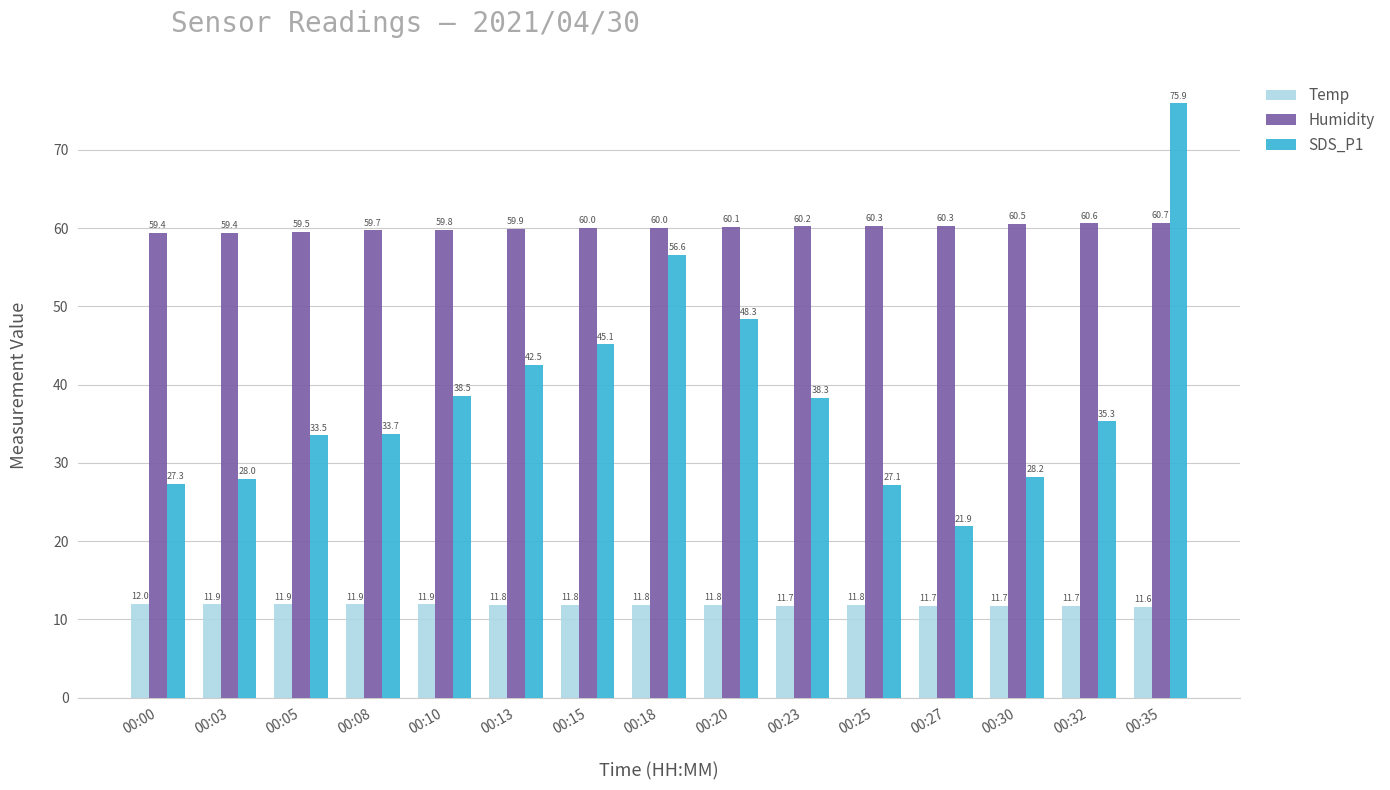

Is it true that Humidity equals 102.3 at 00:23?

False